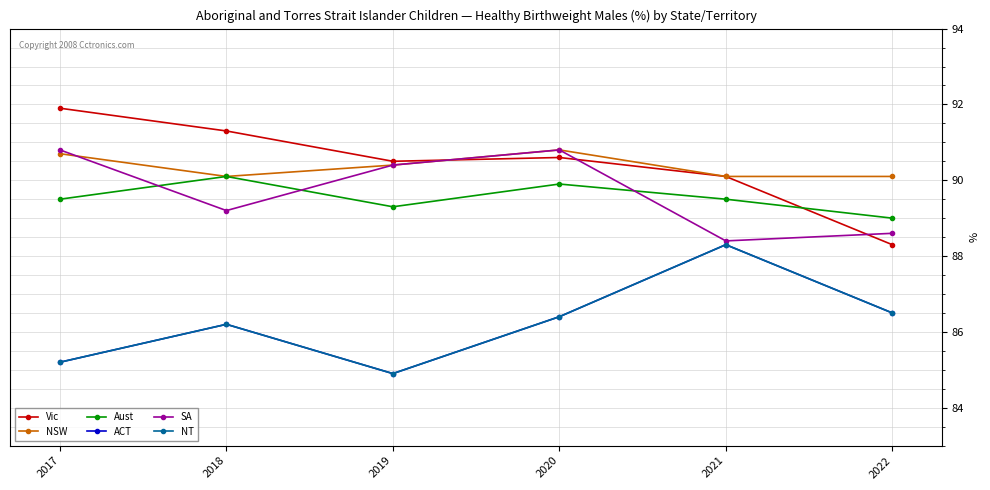

What is the value of the NT point at the 2nd from the left?

86.2